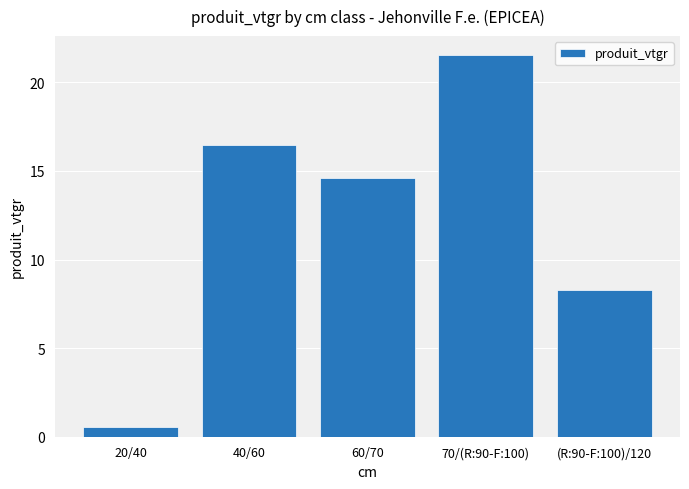

Which has a higher value, 20/40 or (R:90-F:100)/120?

(R:90-F:100)/120